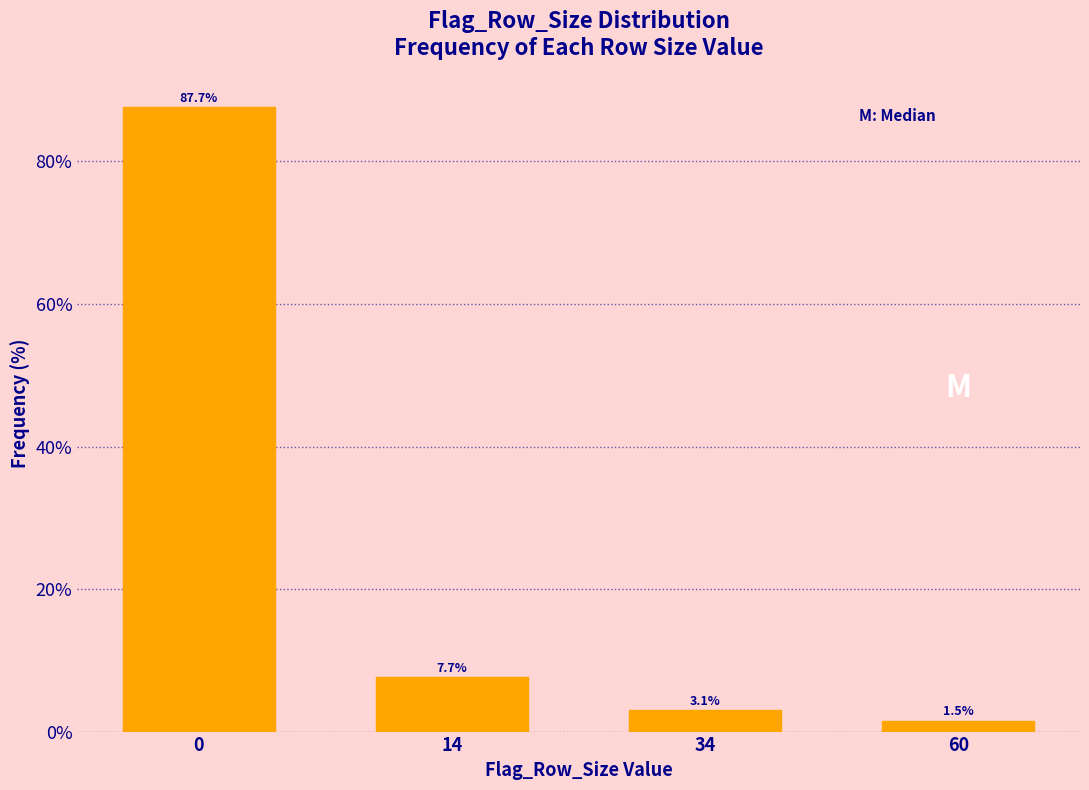

Reading left to right, what are all the values shown in this chart?

87.7	7.7	3.1	1.5